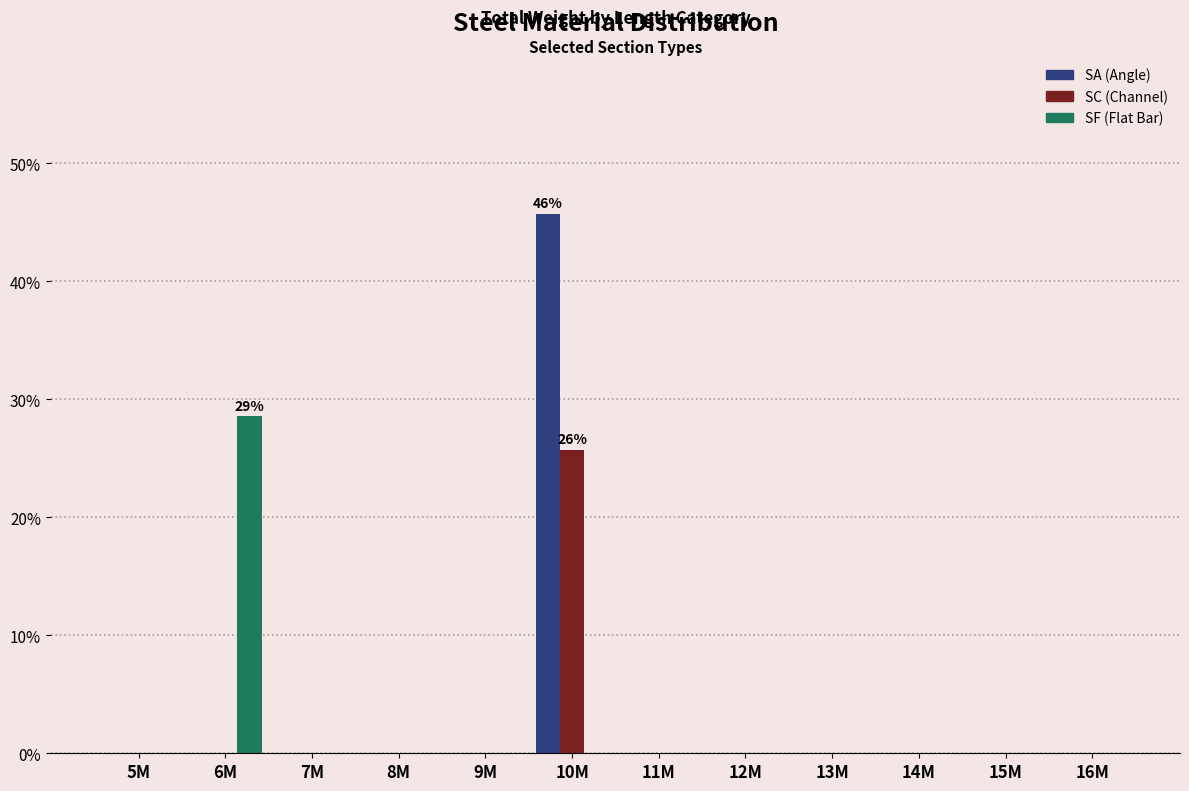

What is the maximum value shown in the chart?

45.7